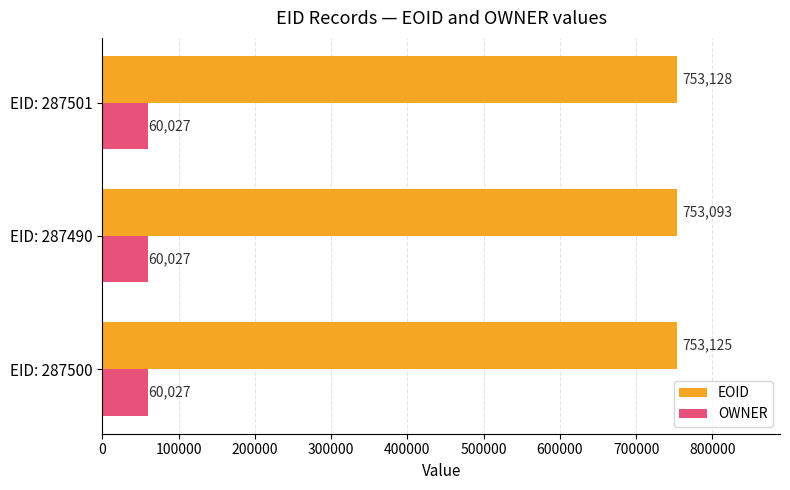

True or false: OWNER has a value of 101068 at EID: 287500.

False